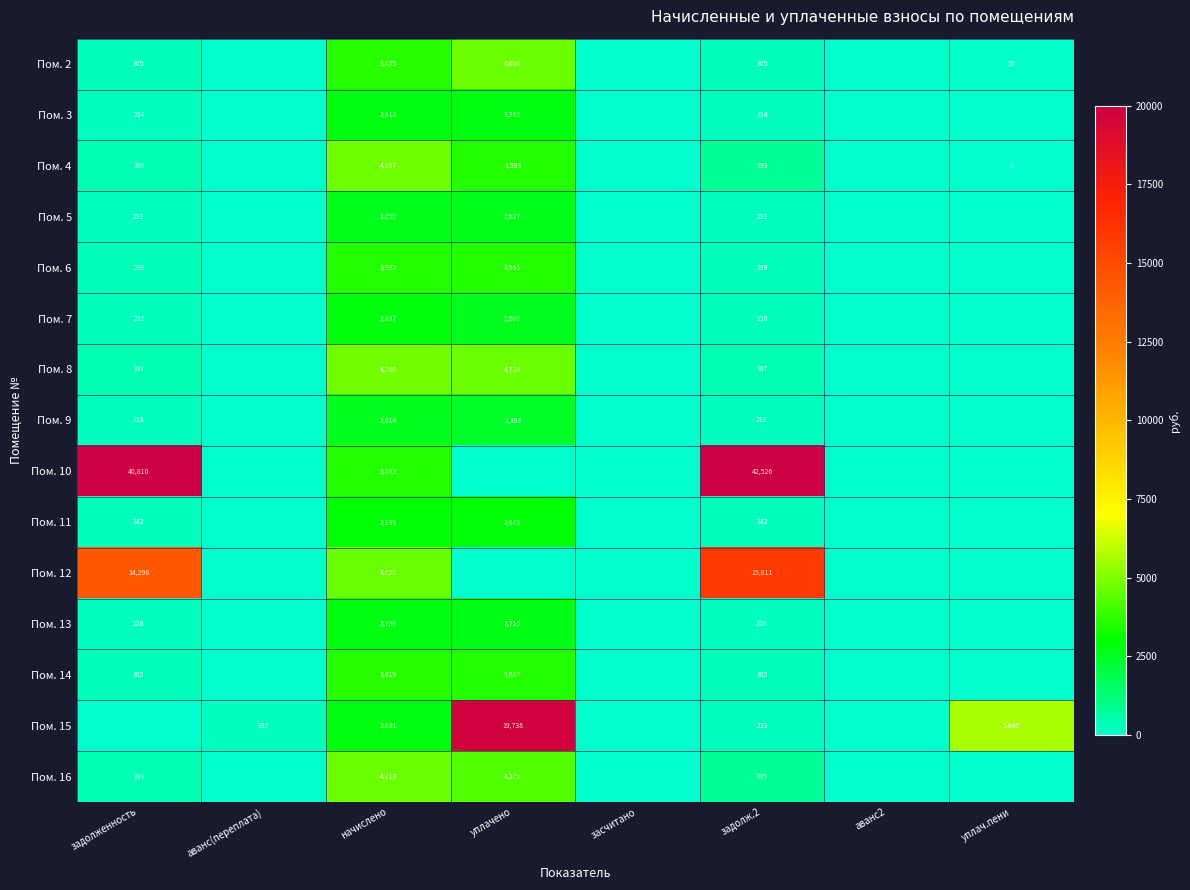

The Пом. 3 series shows 234 at задолженность. True or false?

True